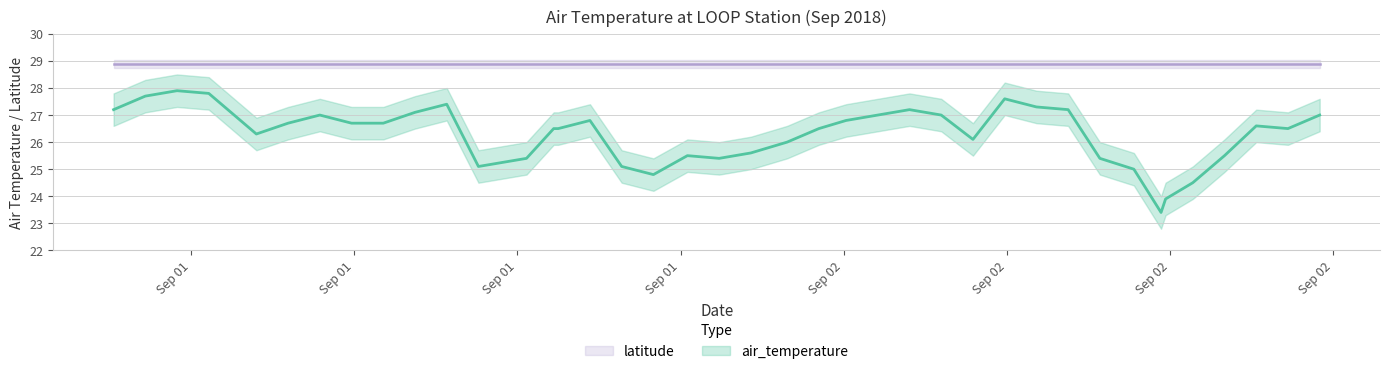

True or false: the data has more than 2 interior local peaks.

True